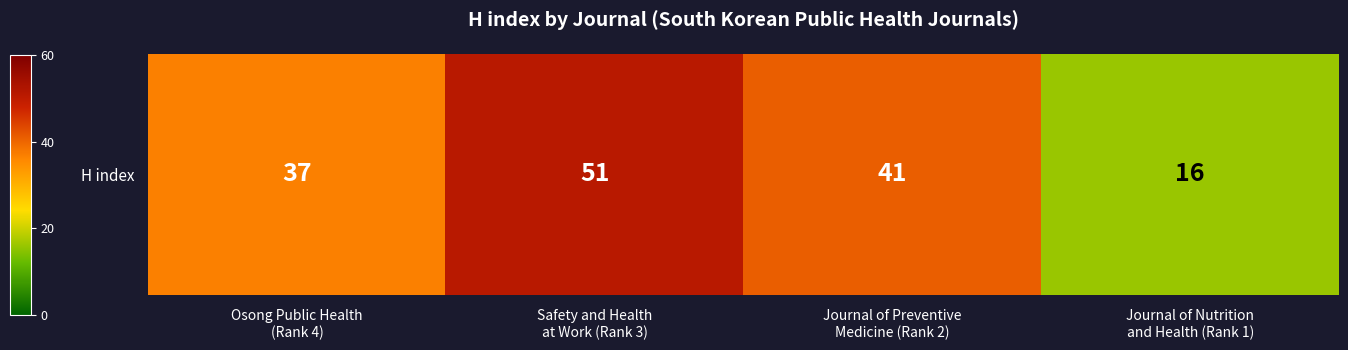

Rank the categories by value from highest to lowest.

Safety and Health
at Work (Rank 3), Journal of Preventive
Medicine (Rank 2), Osong Public Health
(Rank 4), Journal of Nutrition
and Health (Rank 1)